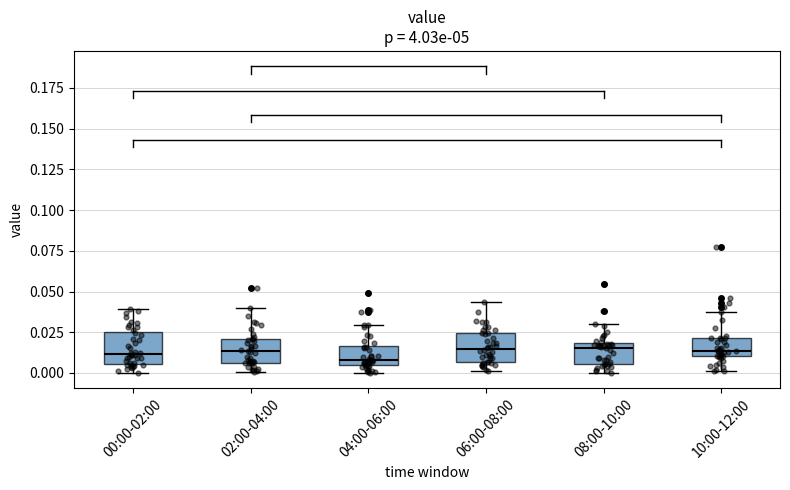

Reading left to right, transcribe this box plot: for each box, give where its median line is, the range the box spans, and where its two whiskers end, as read against the y-axis. The values are not printed on the chart, so give them approximately, as read against the axis.

00:00-02:00: median 0.010, box 0.005 to 0.025, whiskers 0.000 to 0.040
02:00-04:00: median 0.015, box 0.005 to 0.020, whiskers 0.000 to 0.040
04:00-06:00: median 0.010, box 0.005 to 0.015, whiskers 0.000 to 0.030
06:00-08:00: median 0.015, box 0.005 to 0.025, whiskers 0.000 to 0.045
08:00-10:00: median 0.015, box 0.005 to 0.020, whiskers 0.000 to 0.030
10:00-12:00: median 0.015, box 0.010 to 0.020, whiskers 0.000 to 0.035